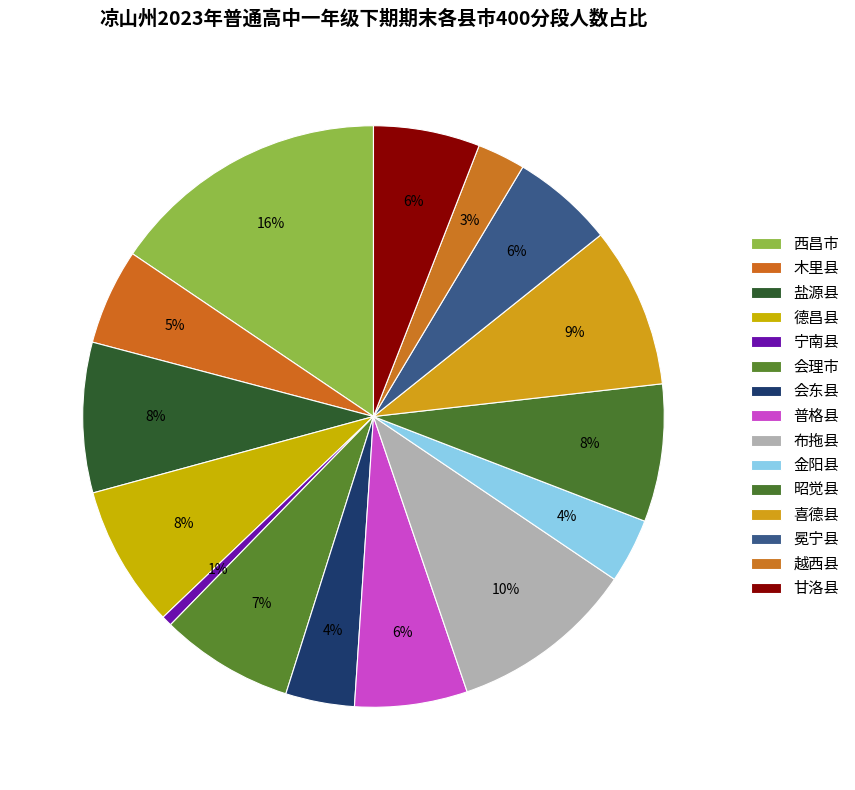

Which has a higher value, 普格县 or 德昌县?

德昌县